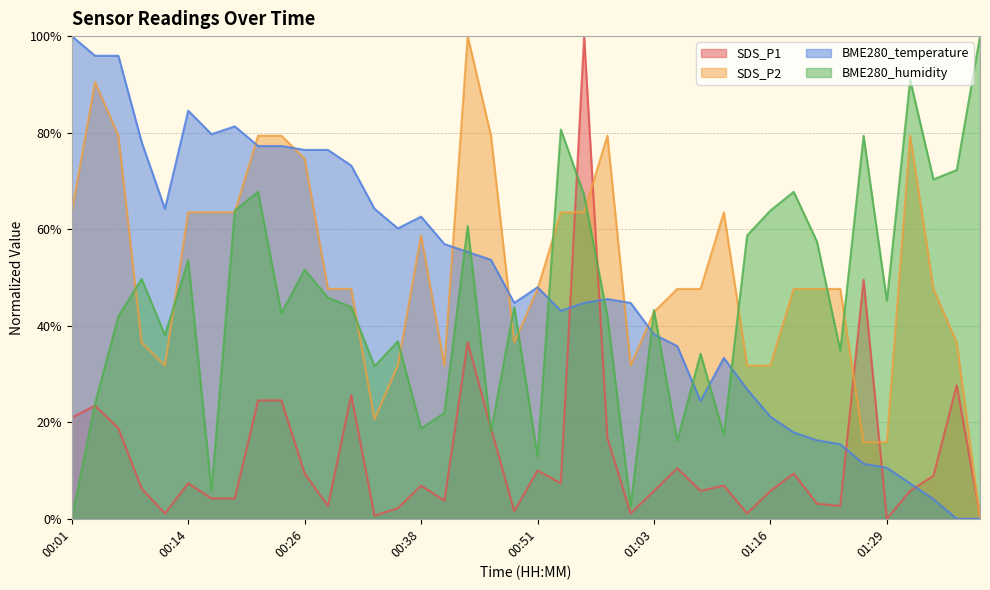

At 00:46, list the series in order from largest to smallest.

SDS_P2, BME280_temperature, SDS_P1, BME280_humidity